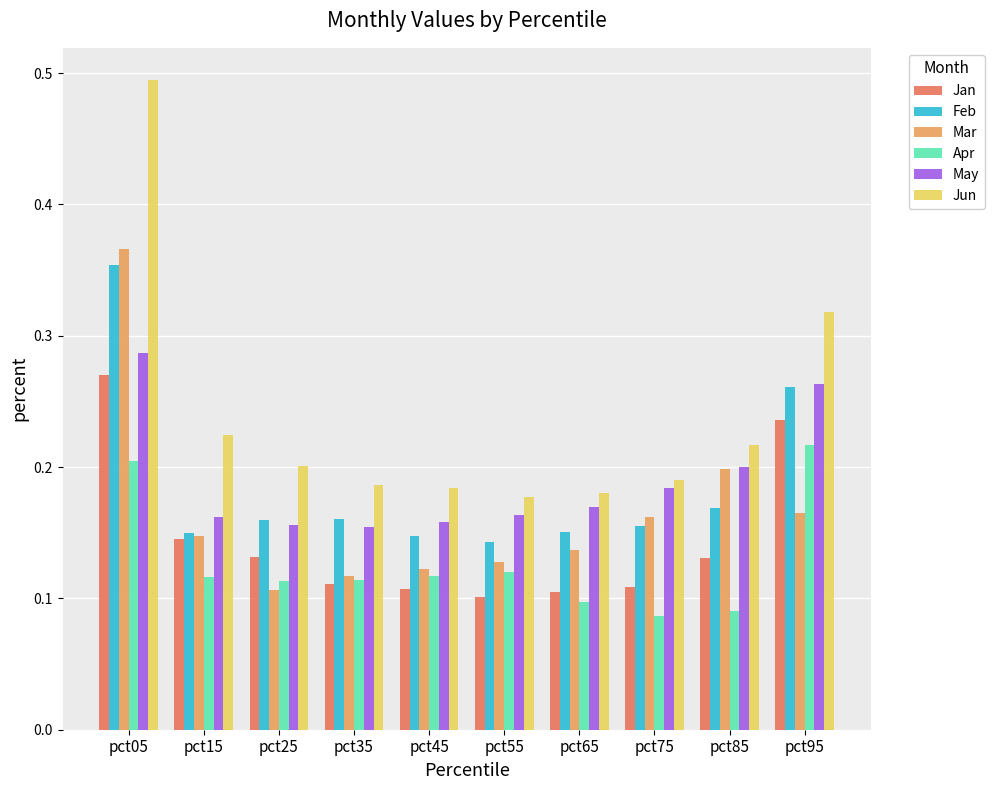

At how many categories does at least one series exceed 0?

10